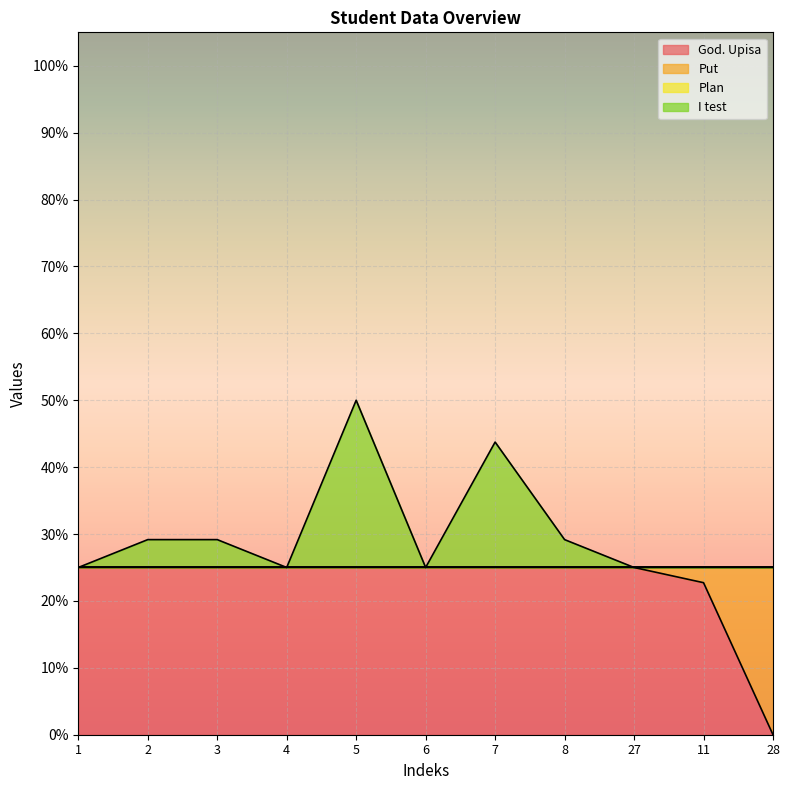

True or false: I test and God. Upisa intersect in this chart.

False